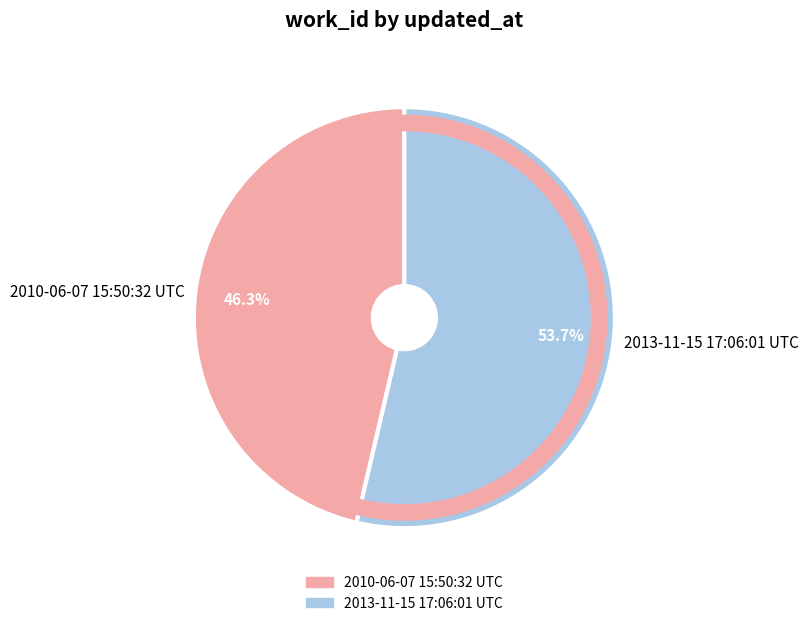

To the nearest percent, what portion does 2013-11-15 17:06:01 UTC represent?

54%